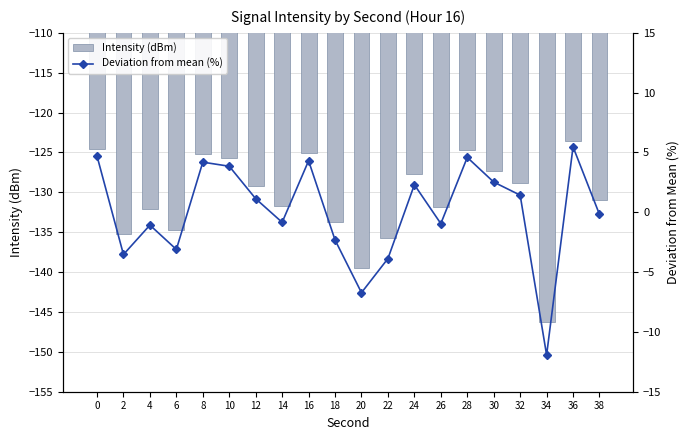

At which category does the chart reach its peak across all series?

36